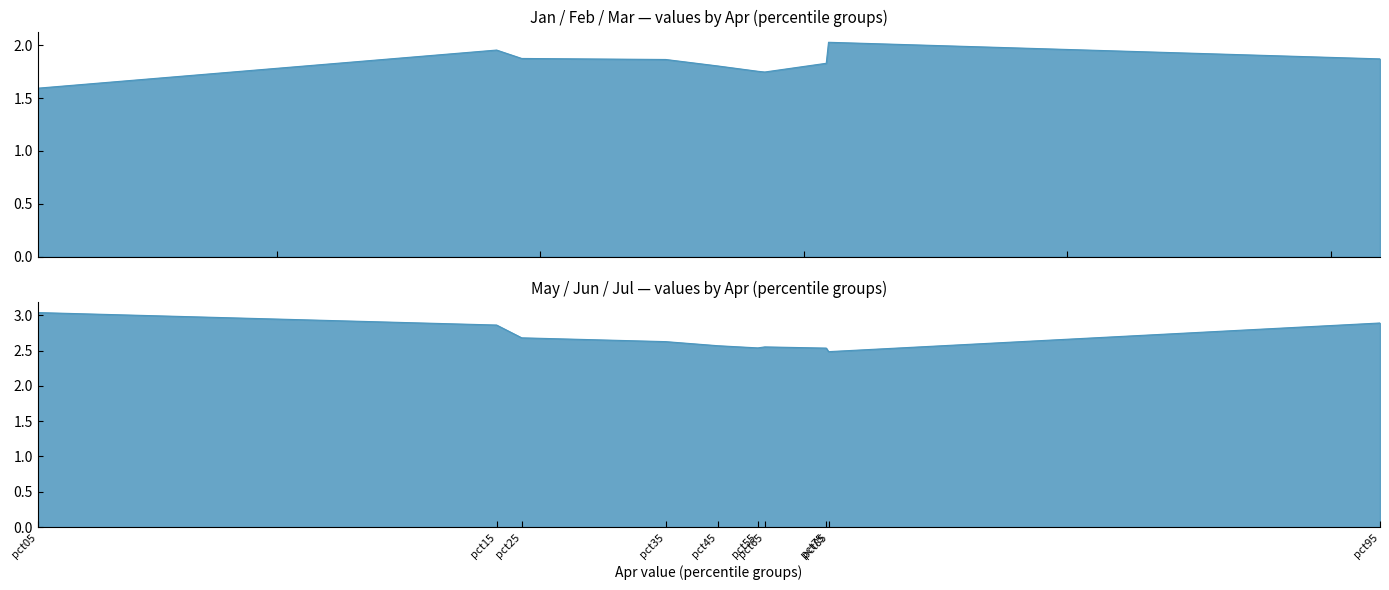

Between which two adjacent categories do Jul and Jun first intersect?

pct15 and pct25